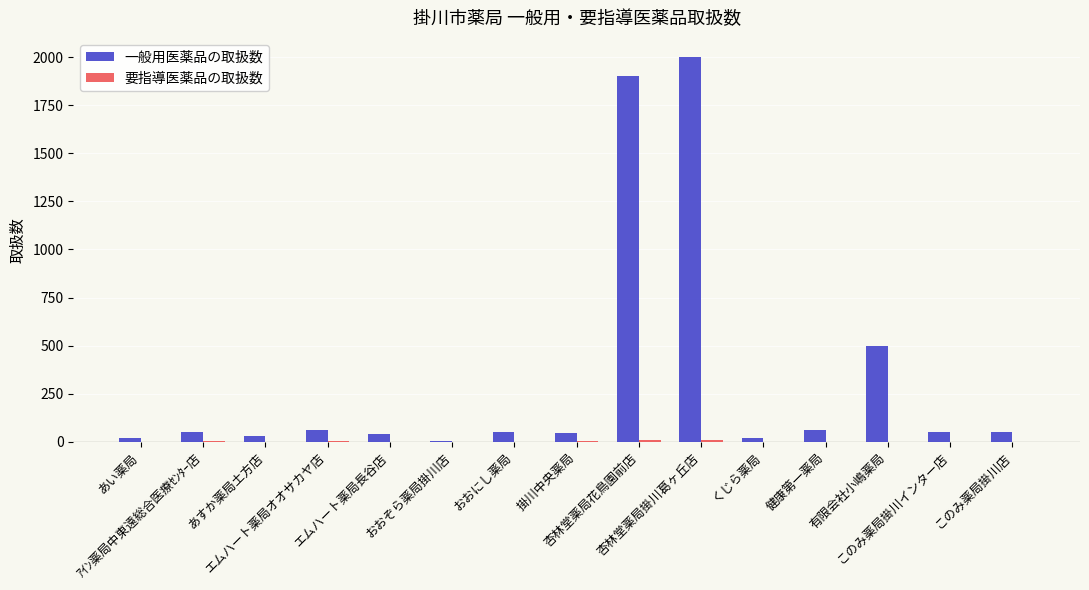

What is the maximum value for 一般用医薬品の取扱数?

2000